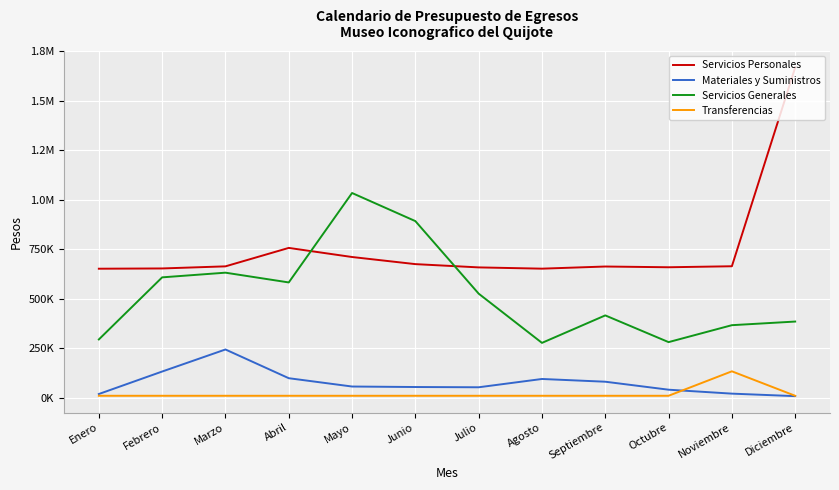

Is this an area chart (filled region under the line)?

No